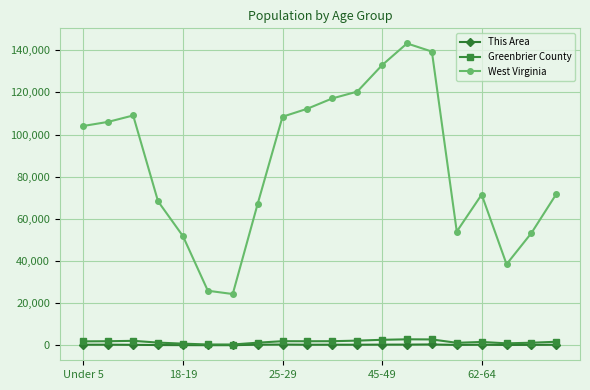

In Greenbrier County, how many points are lower than both neighbors (excluding endpoints)?

4